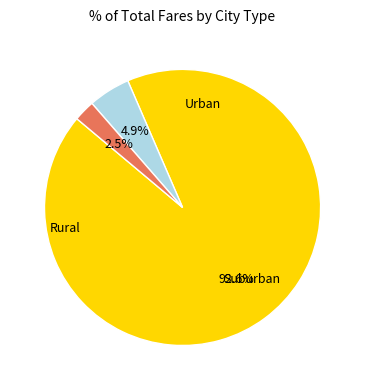

Count the number of slices in the pie.

3